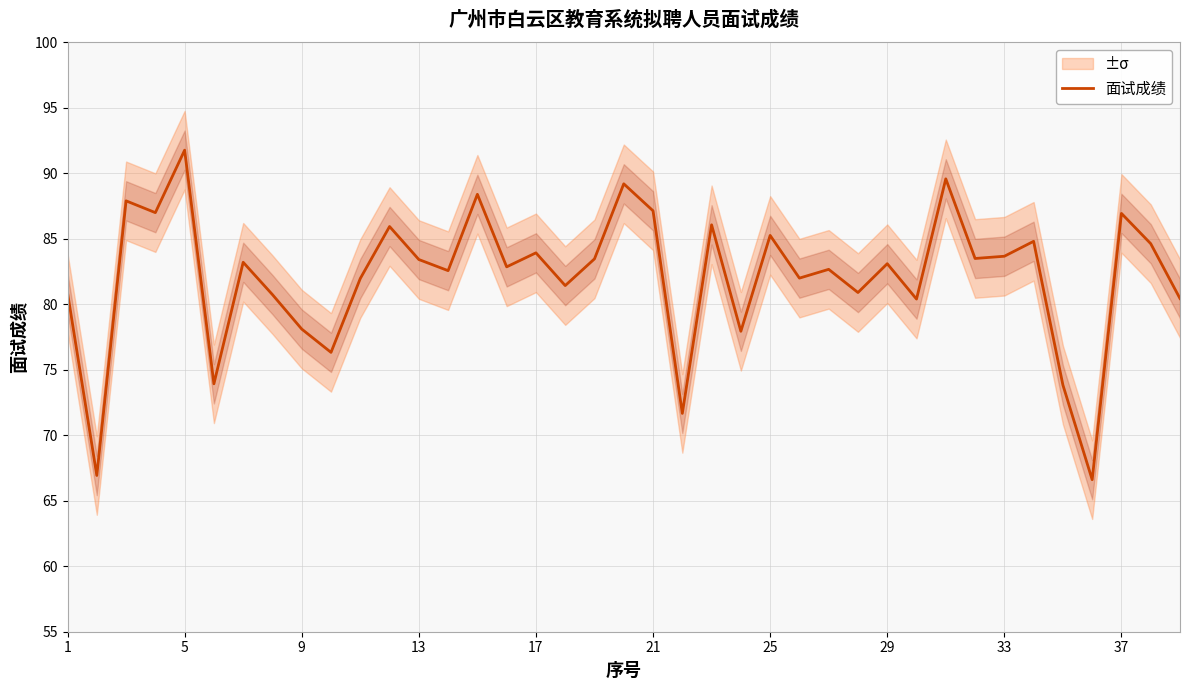

The chart shows a value of 152.0 at 14. True or false?

False